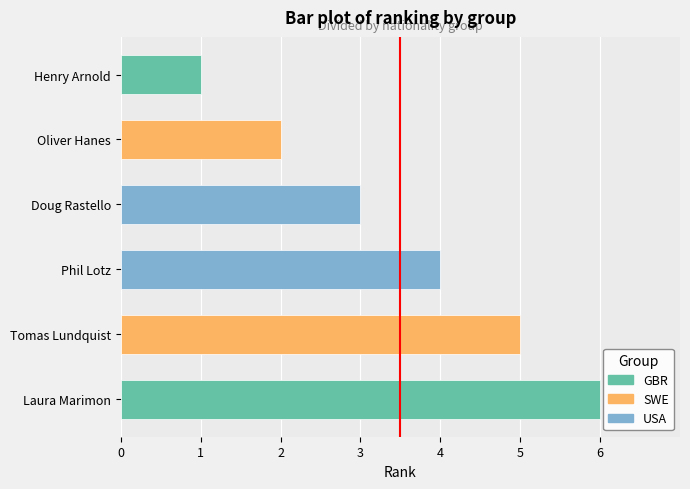

Reading bottom to top, transcribe all the data shown in this chart.

Laura Marimon=6	Tomas Lundquist=5	Phil Lotz=4	Doug Rastello=3	Oliver Hanes=2	Henry Arnold=1